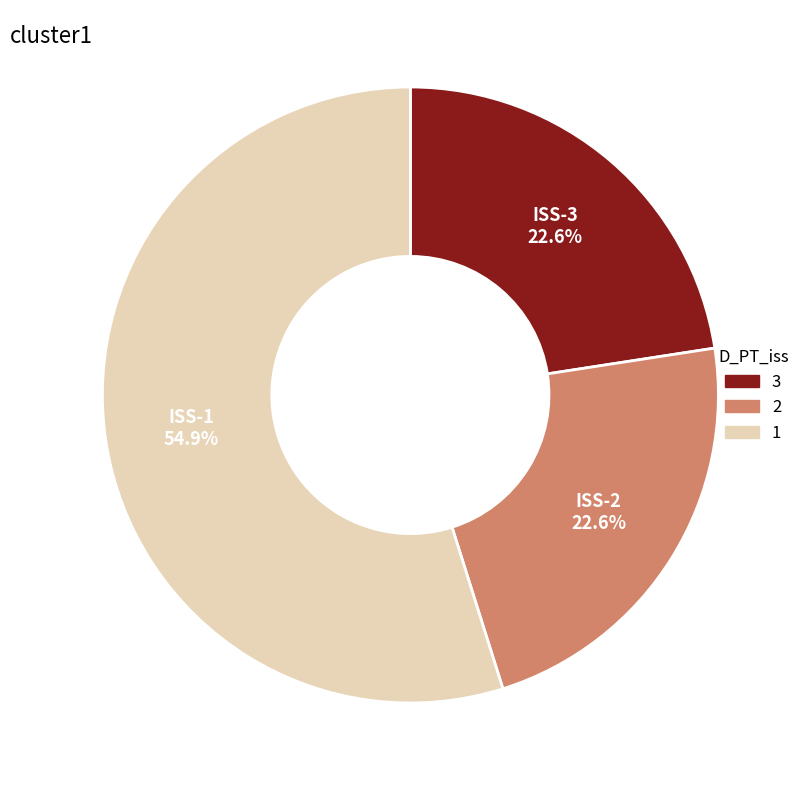

Is there any slice that represents more than half of the pie?

Yes